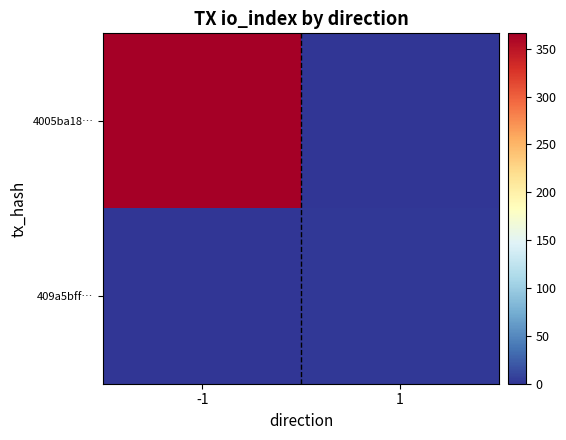

Which series has the widest spread of values?

4005ba18…